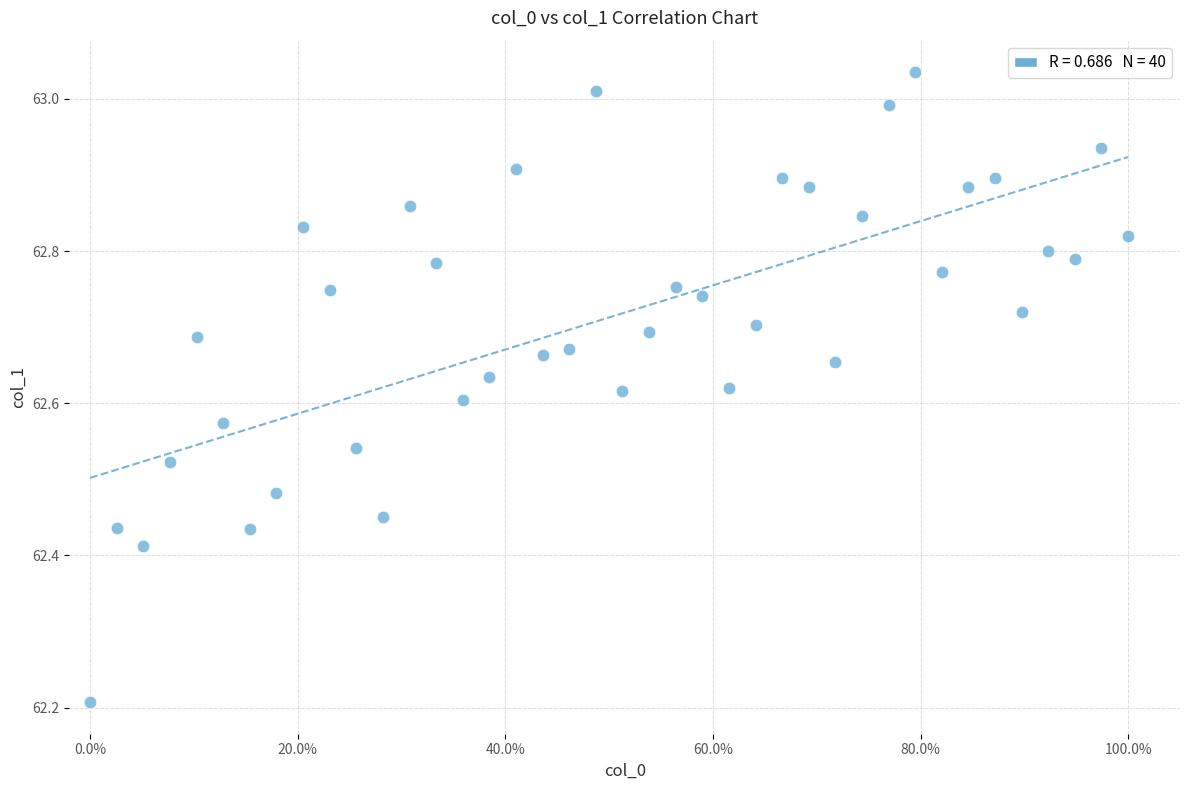

What Y value in the scatter plot is closest to 62?

62.2